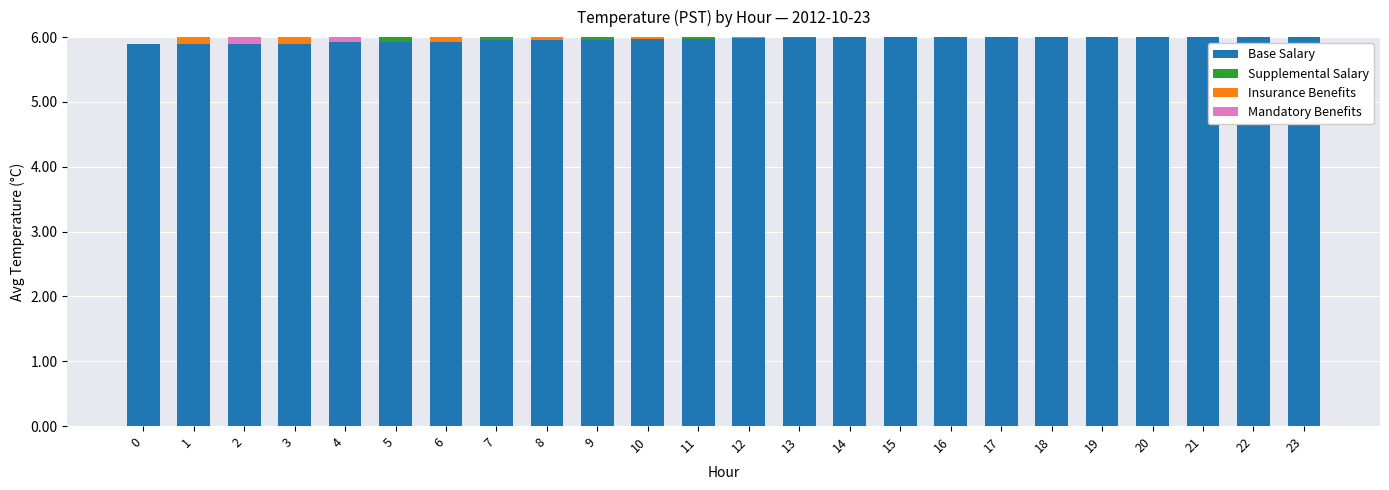

How many data points does each series have?

24